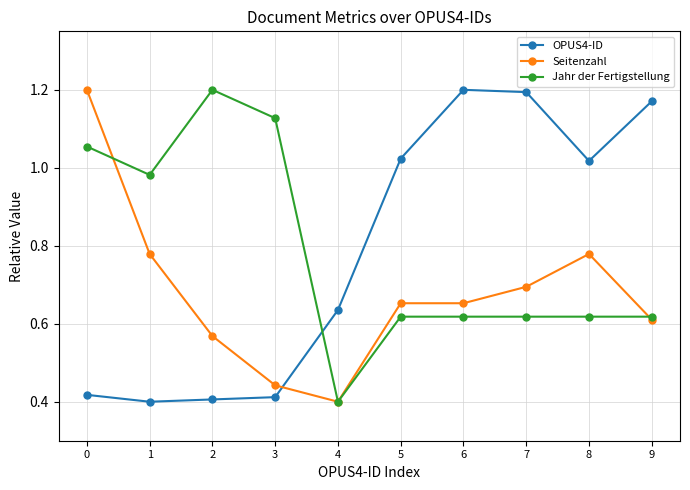

True or false: OPUS4-ID has a value of 1.2 at 6.

True